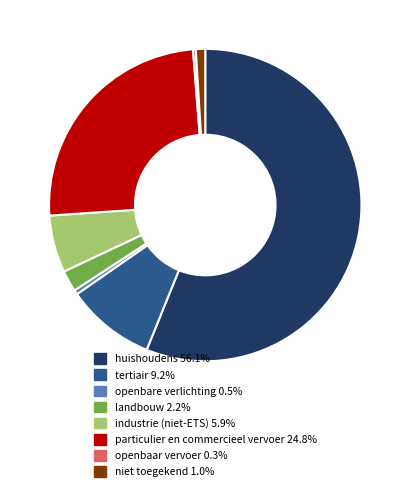

Between niet toegekend and openbare verlichting, which is larger?

niet toegekend